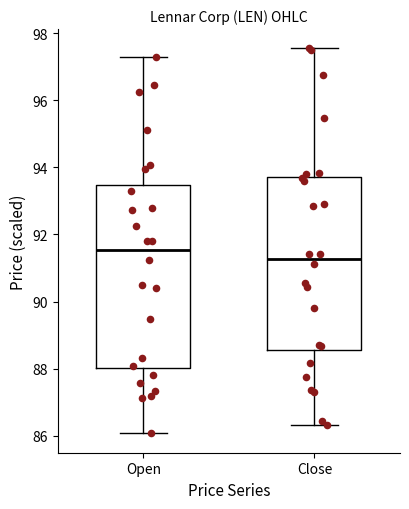

Which box has the lowest median line?

Close